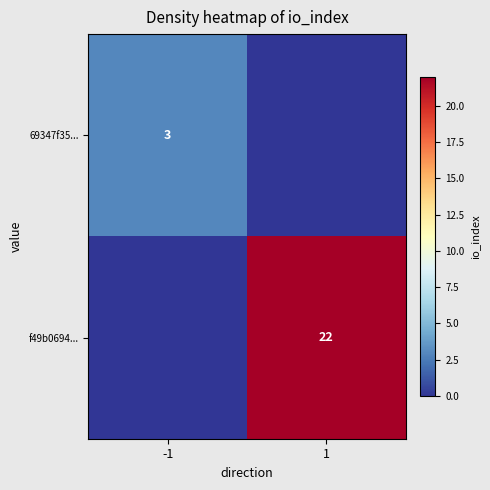

How many distinct data groups are displayed?

2